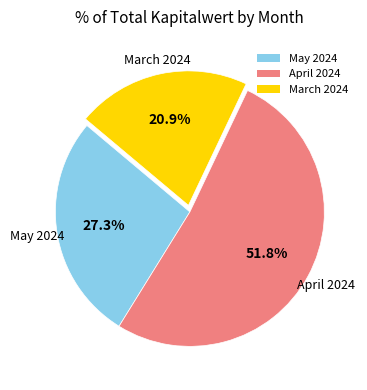

How many slices are in this pie chart?

3